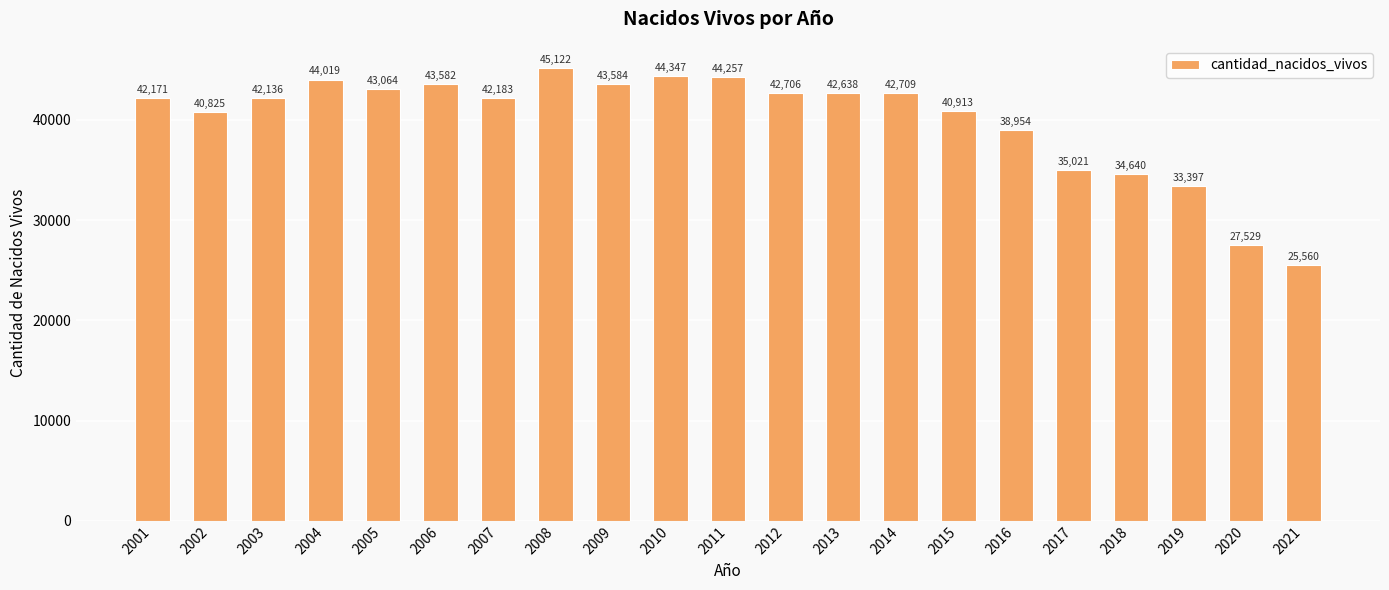

True or false: the data shows 43582 at 2006.

True